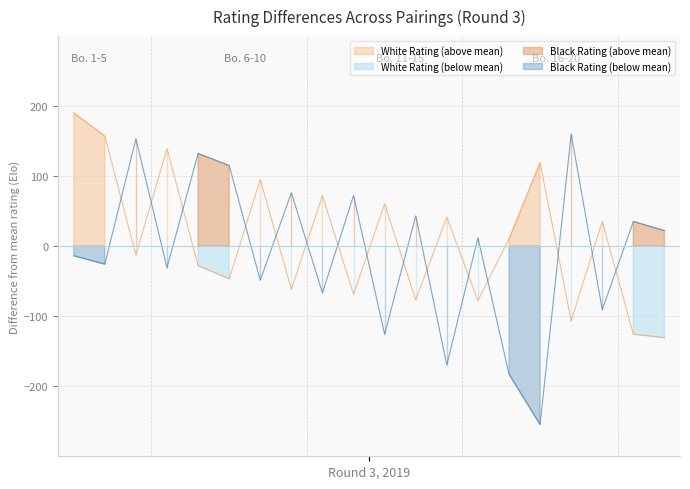

Where is the first local maximum for Black Rating?

3